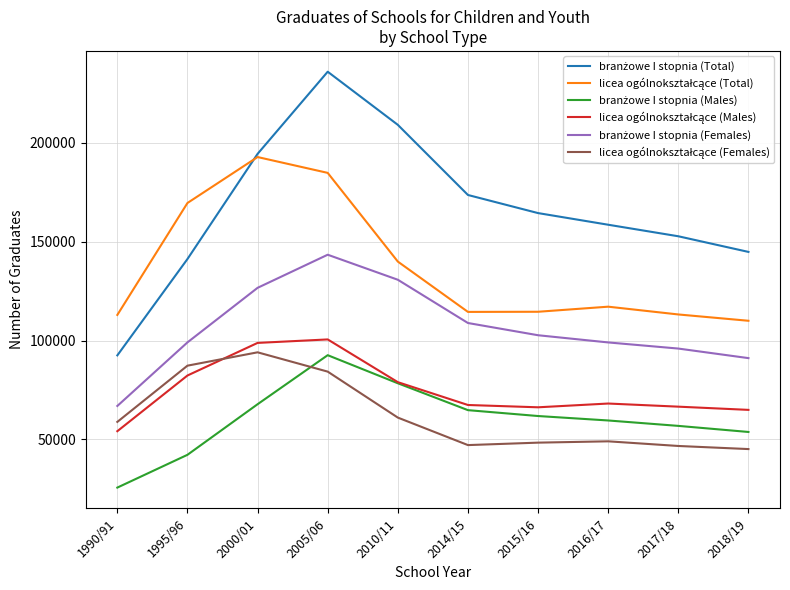

Which label corresponds to the largest value in the chart?

2005/06